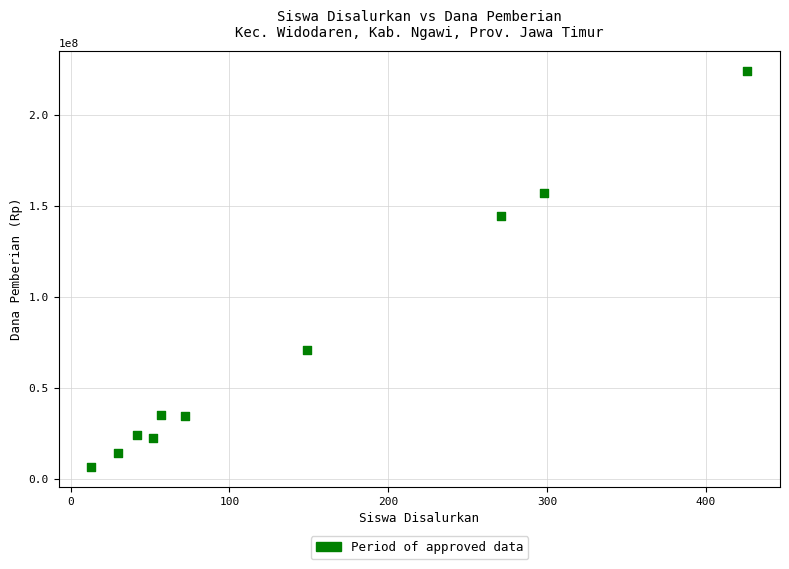

What is the range of X values (max minus min)?

413